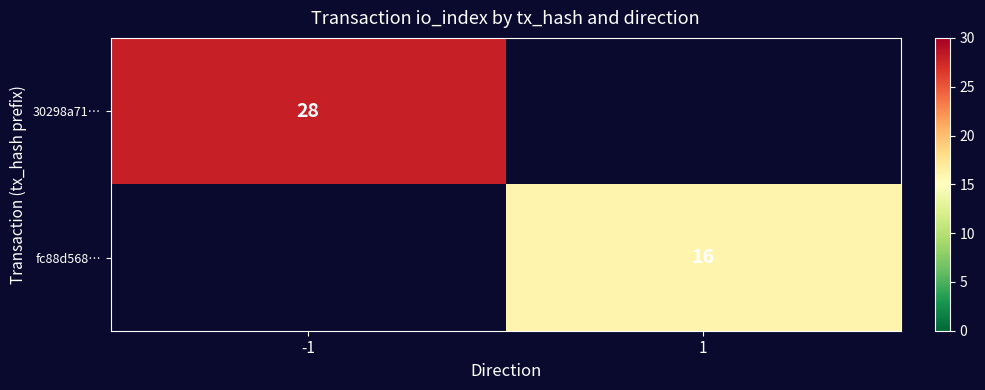

Which has a higher value, 1 or -1?

-1